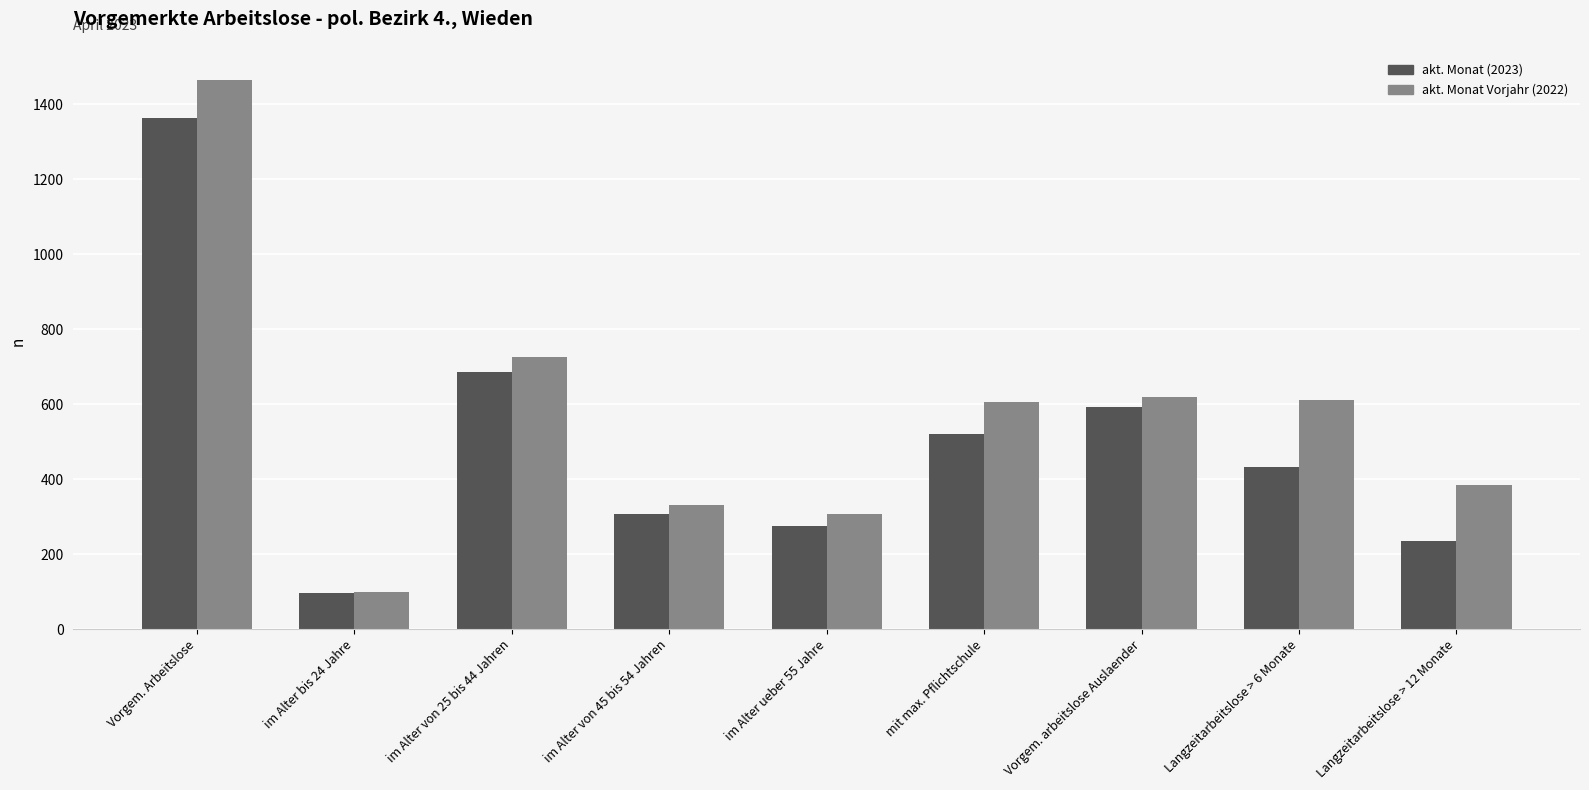

True or false: akt. Monat Vorjahr (2022) has a value of 422 at Langzeitarbeitslose > 6 Monate.

False